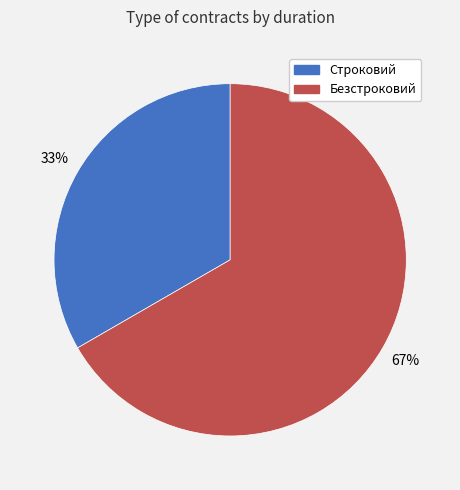

Count the number of slices in the pie.

2